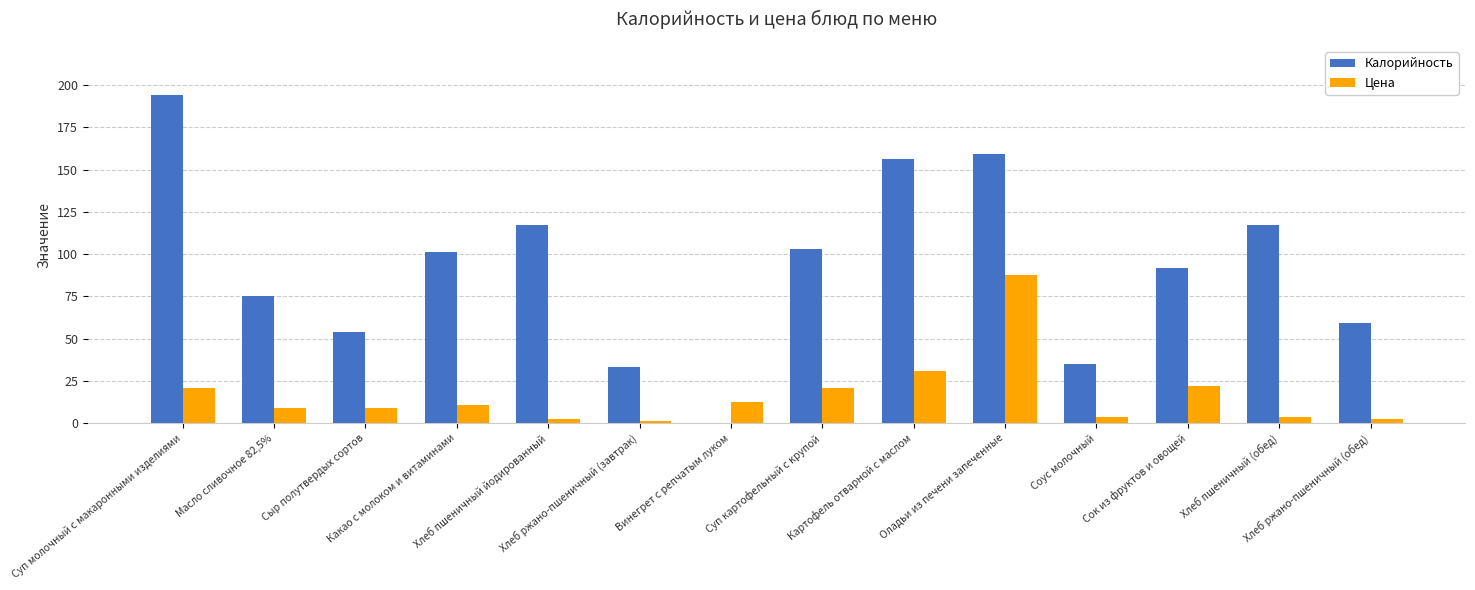

What is the greatest value displayed?

194.0